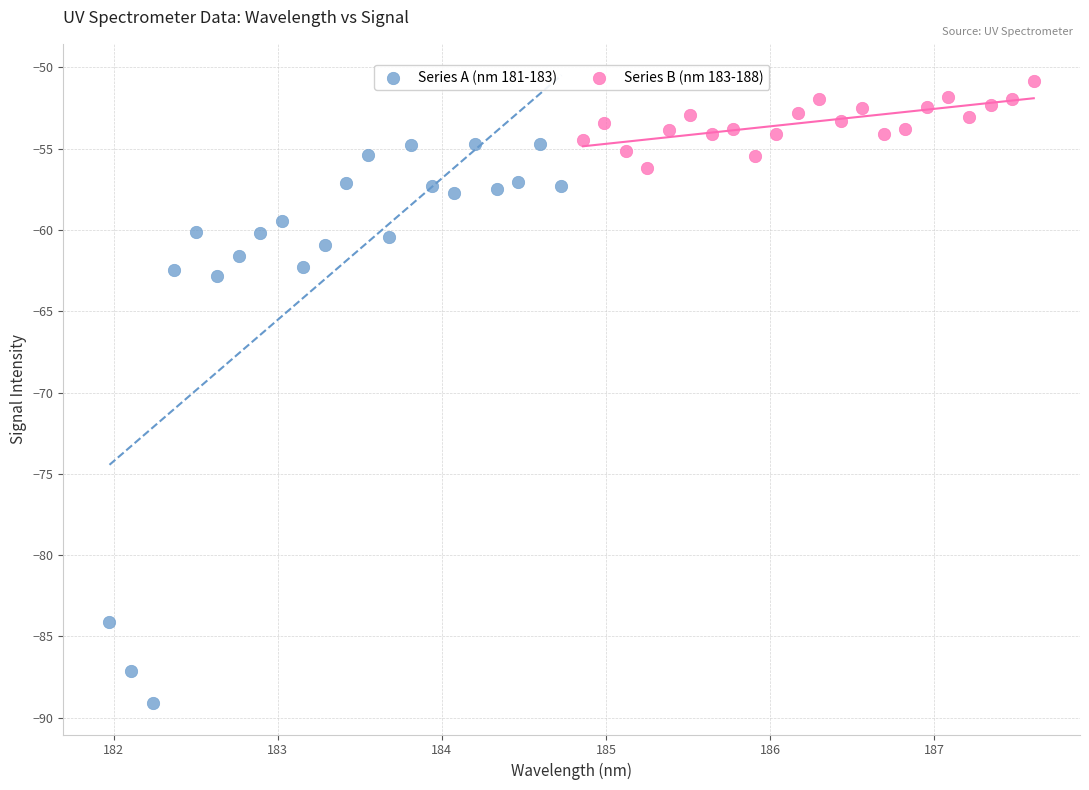

What are all the series names shown in the legend?

Series A (nm 181-183), Series B (nm 183-188)